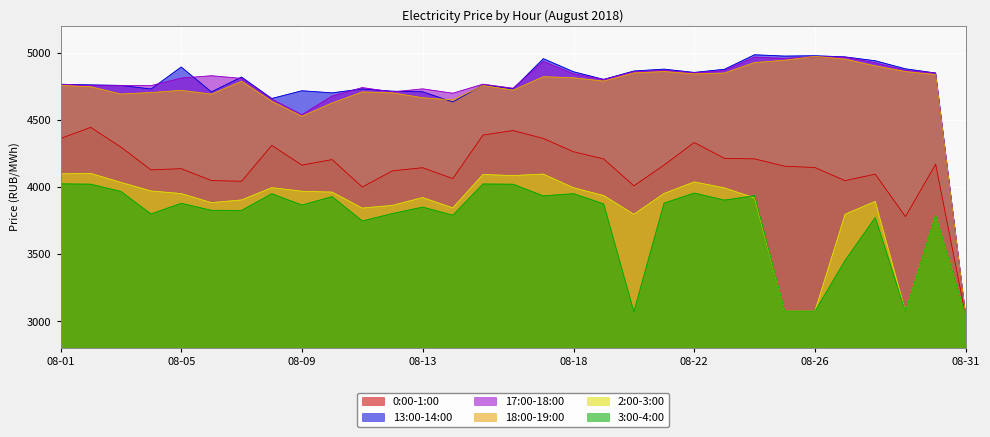

The value of 18:00-19:00 at 08-19 is 3176.4. True or false?

False